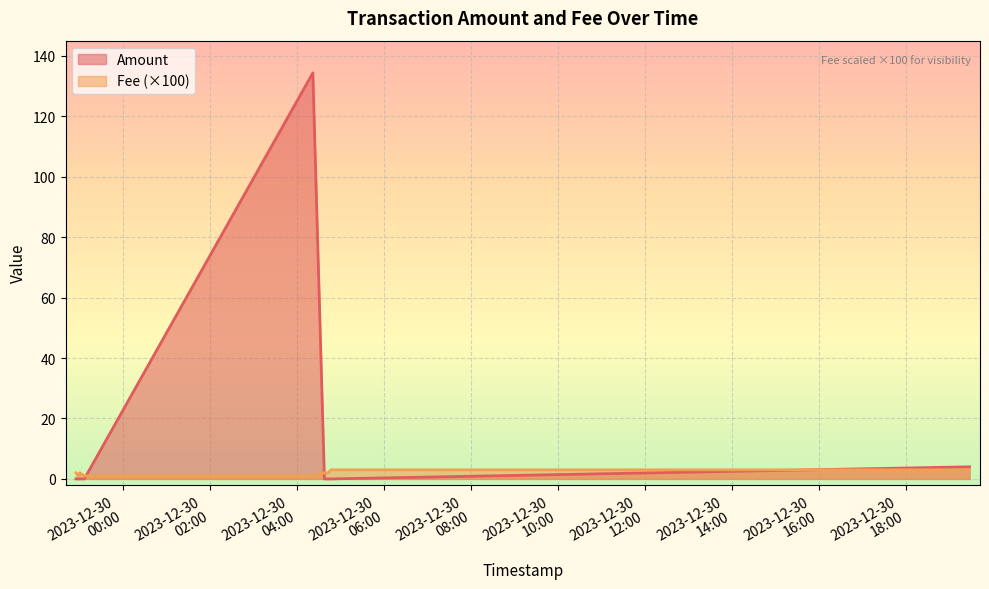

At which category does the chart reach its peak across all series?

2023-12-30 04:22:12